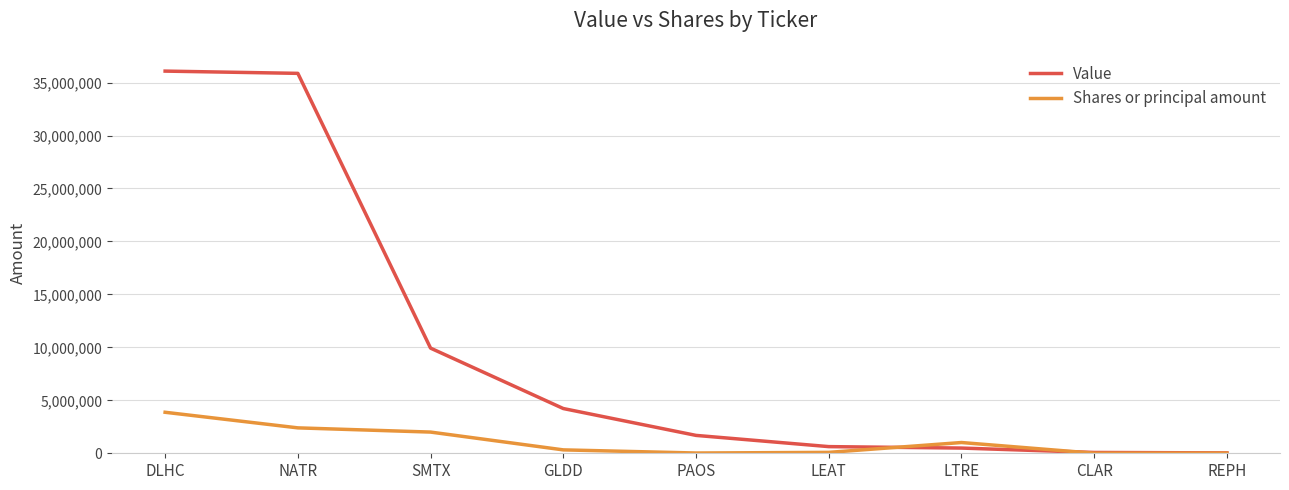

True or false: Value has more than 1 interior local peaks.

False